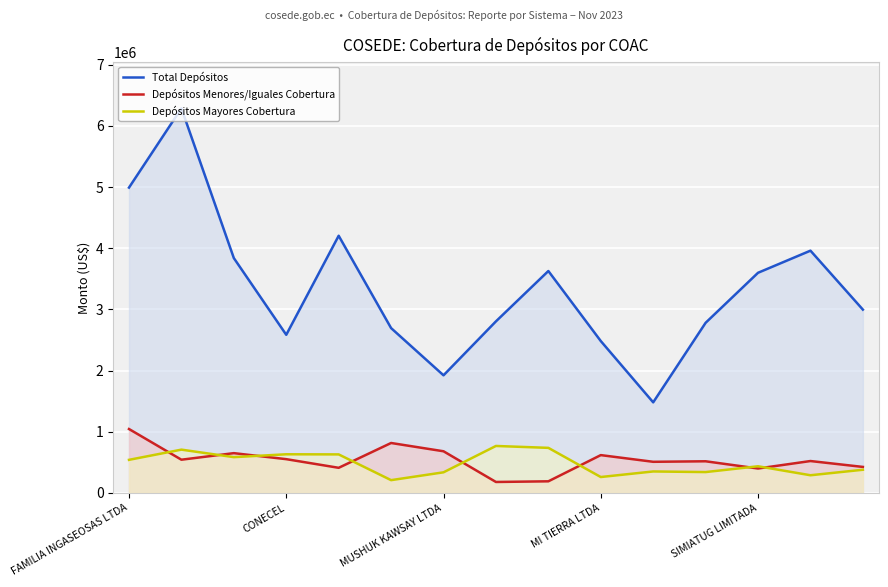

What is the total value across all series at 10?

2335394.1